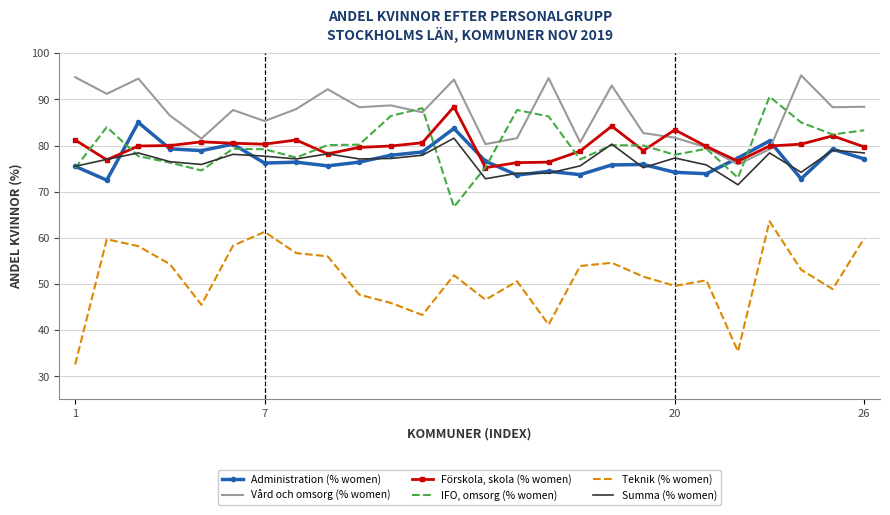

What is the minimum value for Summa (% women)?

71.5